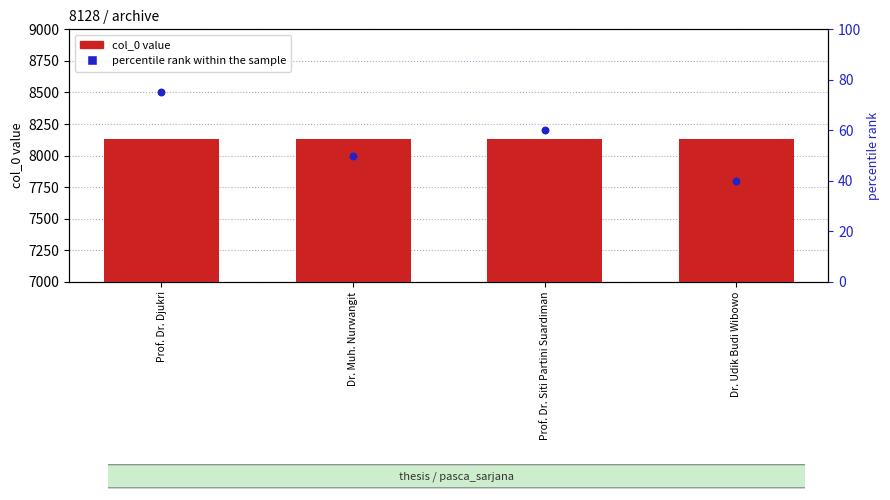

What are all the series names shown in the legend?

col_0 value, percentile rank within the sample